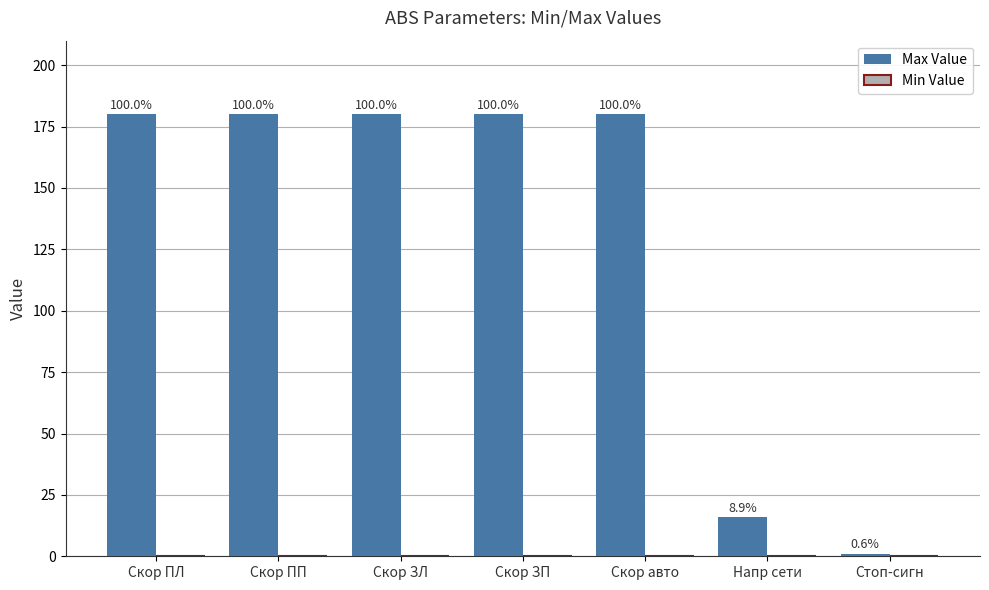

Are the bars horizontal?

No